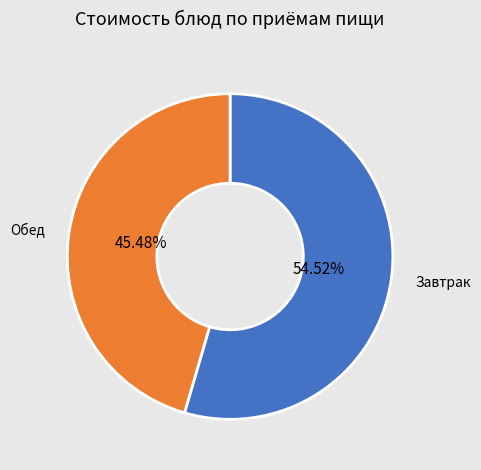

Is there a majority slice in this chart?

Yes